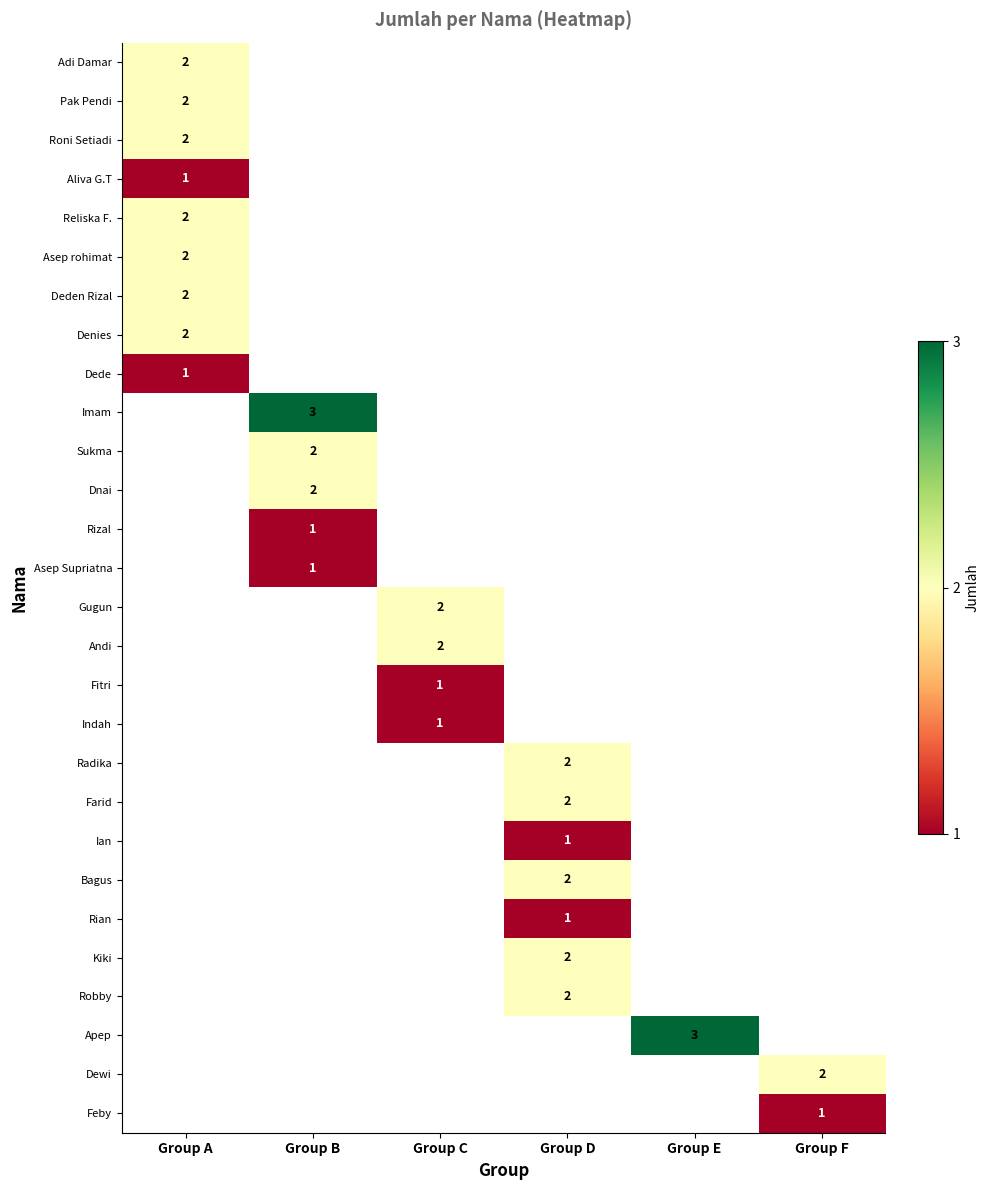

True or false: Radika has a value of 3.6 at Group D.

False